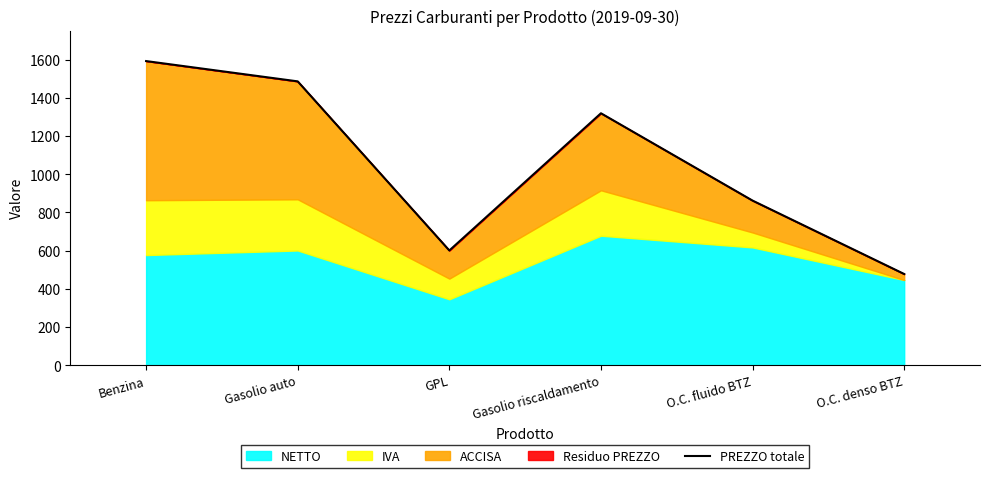

How many data points are less than 1318?

3